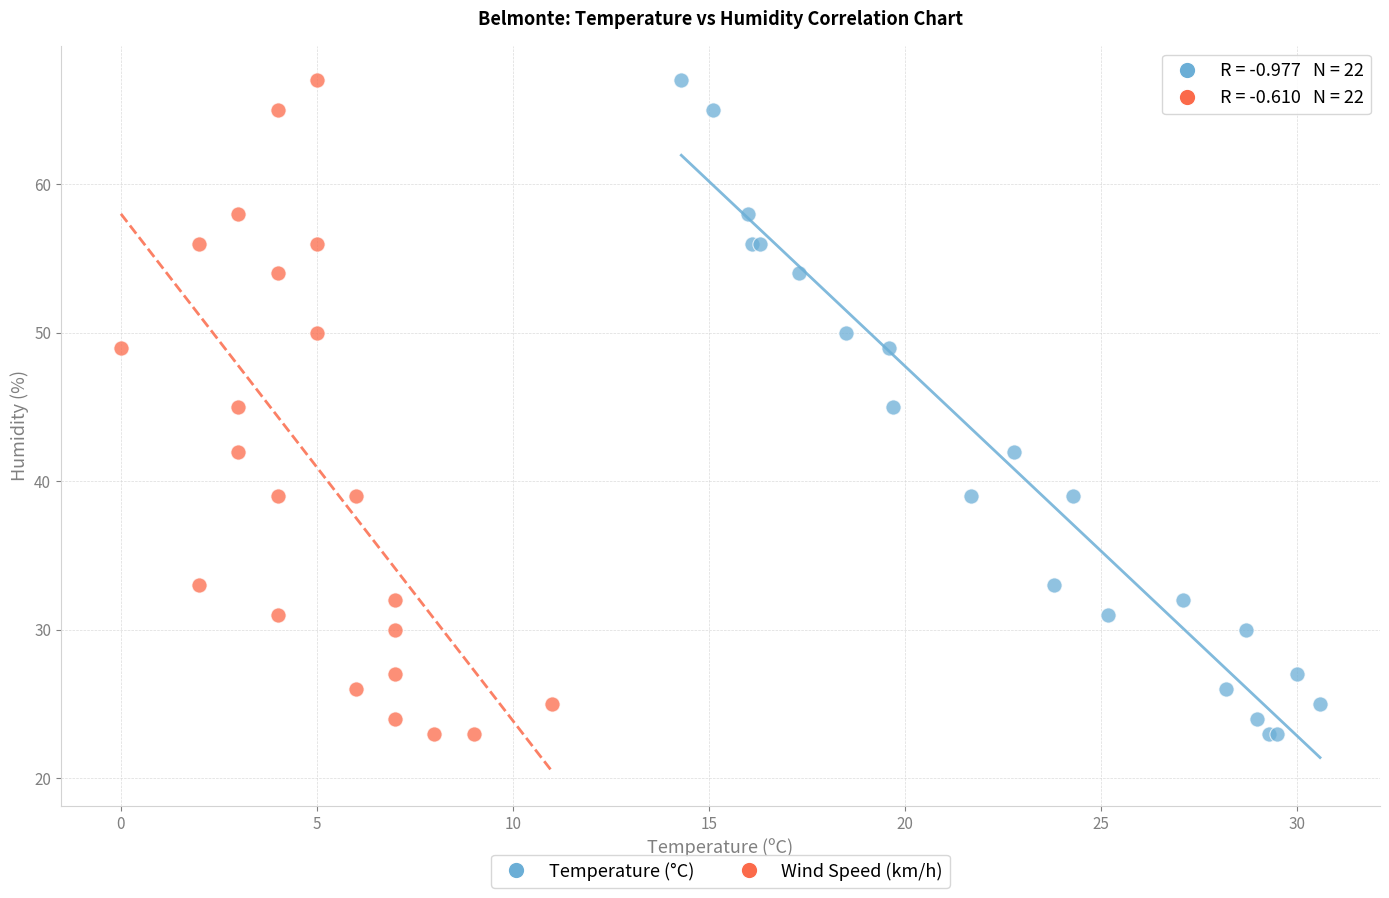

What are all the series names shown in the legend?

Temperature (°C), Wind Speed (km/h)